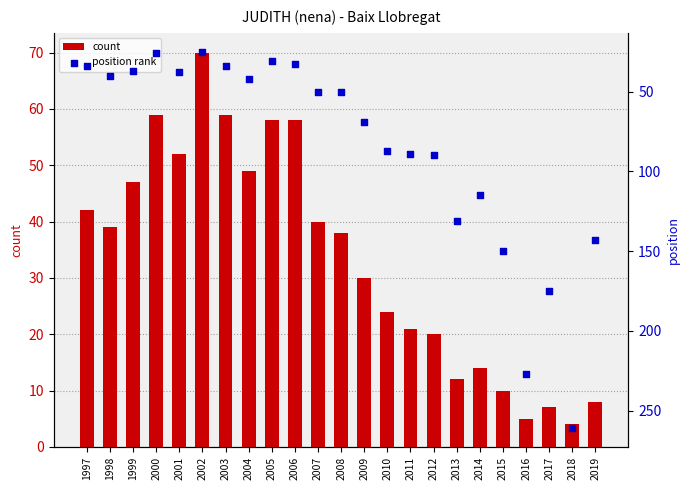

At how many categories does at least one series exceed 215?

2